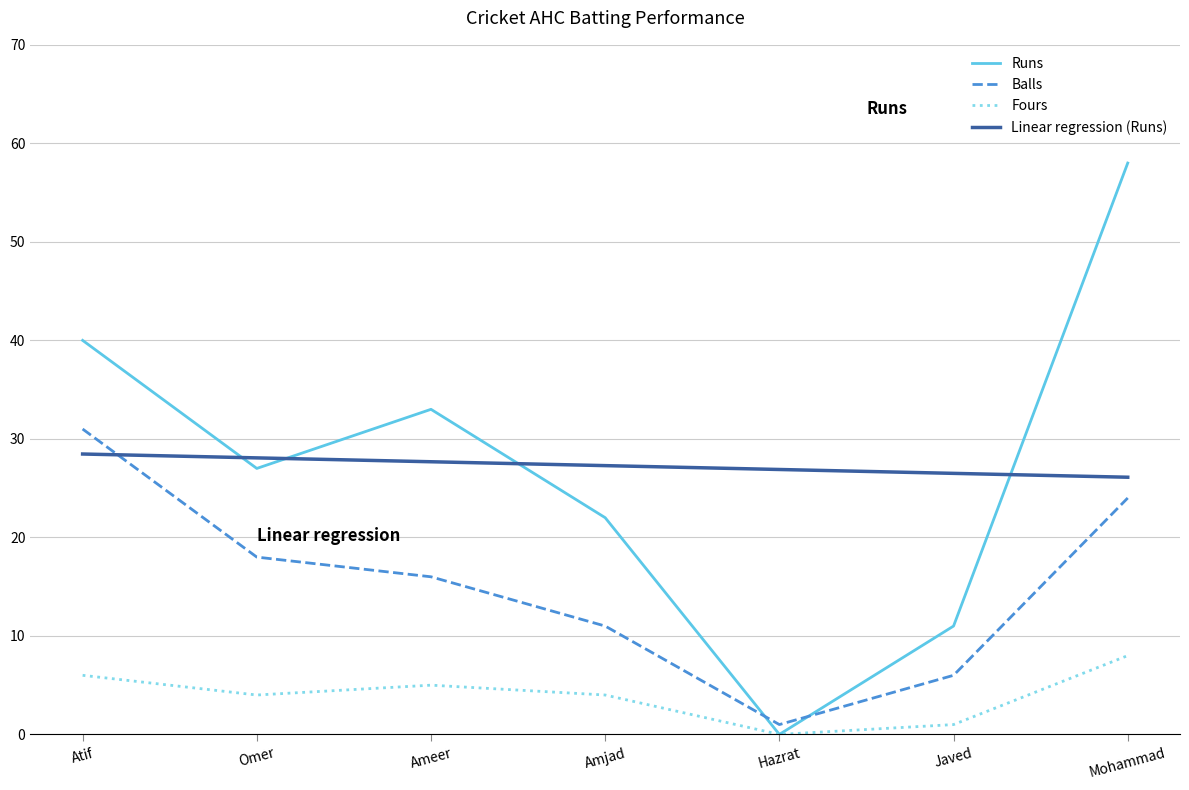

What is the sum of all Balls values?

107.0